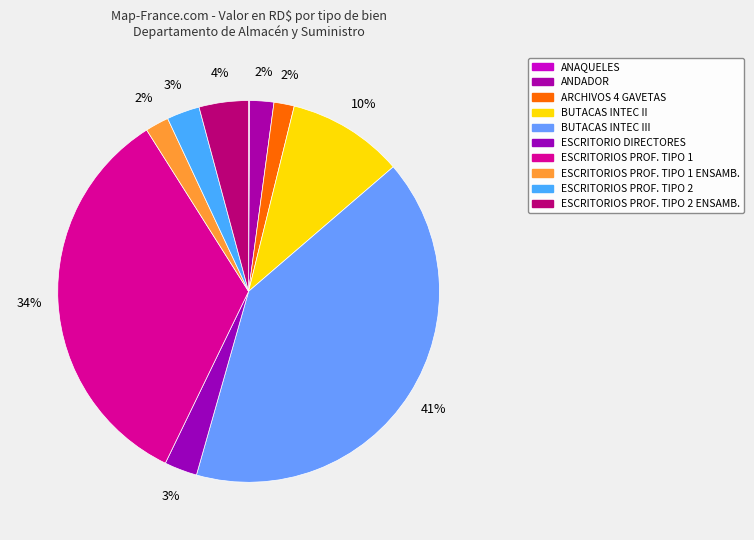

How many slices are in this pie chart?

10